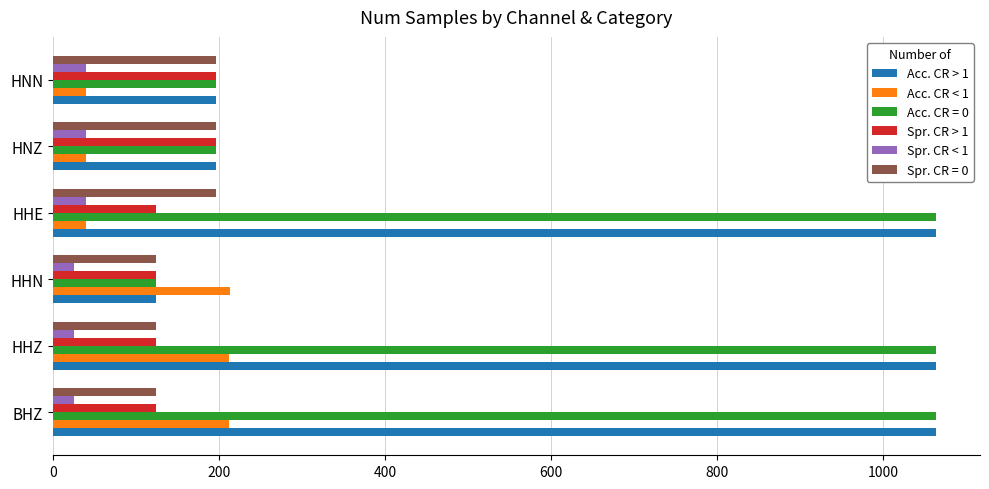

What is the spread (max minus min) of values at HHN?

187.8